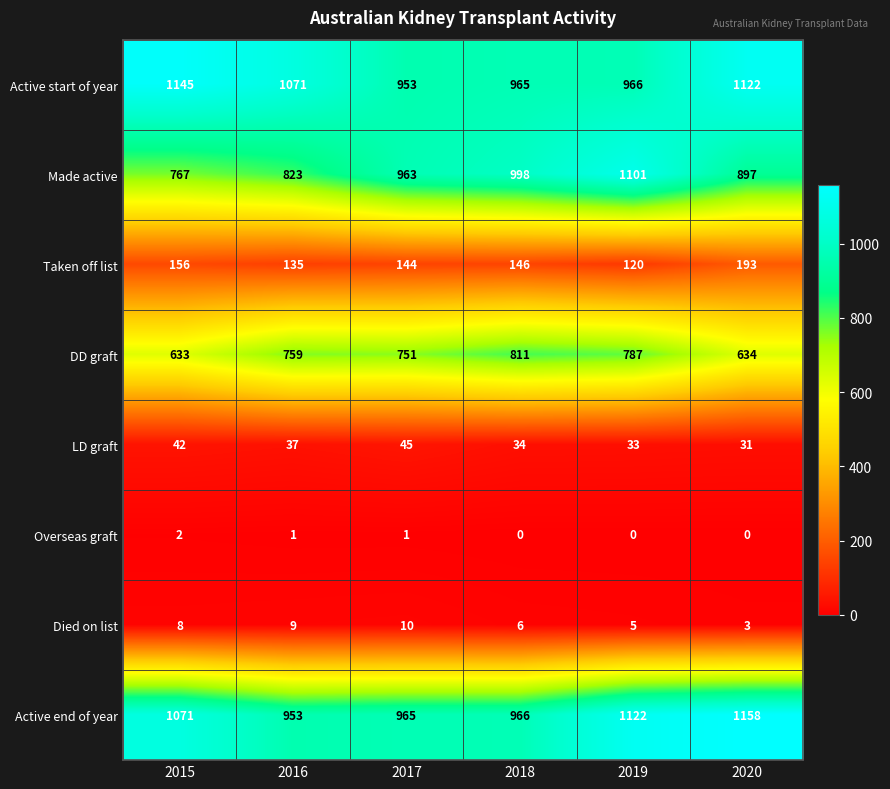

At which label is DD graft closest to 722?

2017